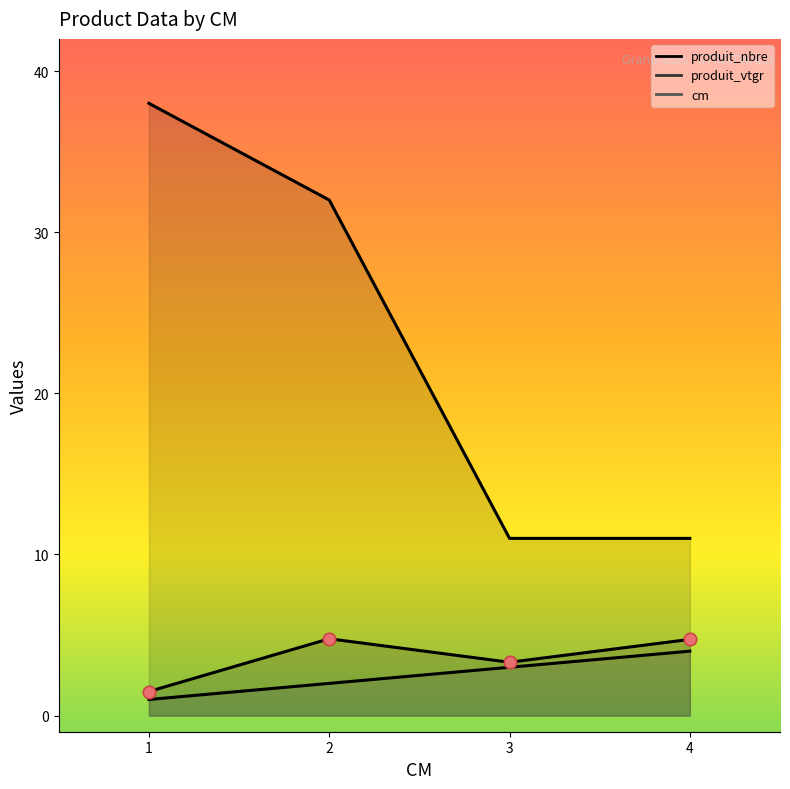

Which series has the largest total across all categories?

produit_nbre